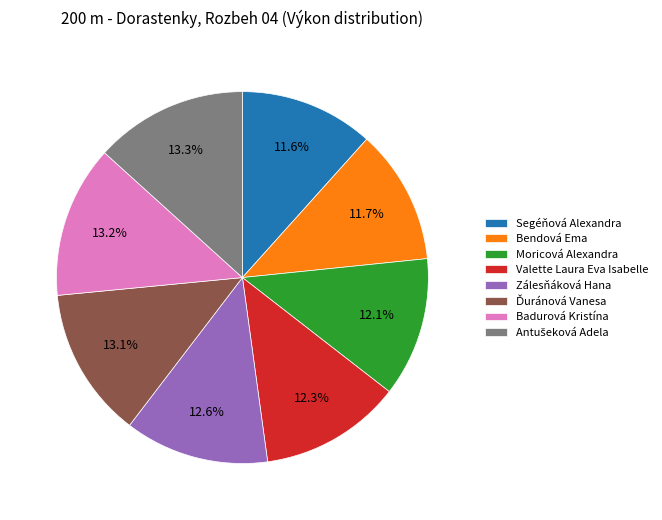

What portion of the pie excludes Bendová Ema?

88.3%